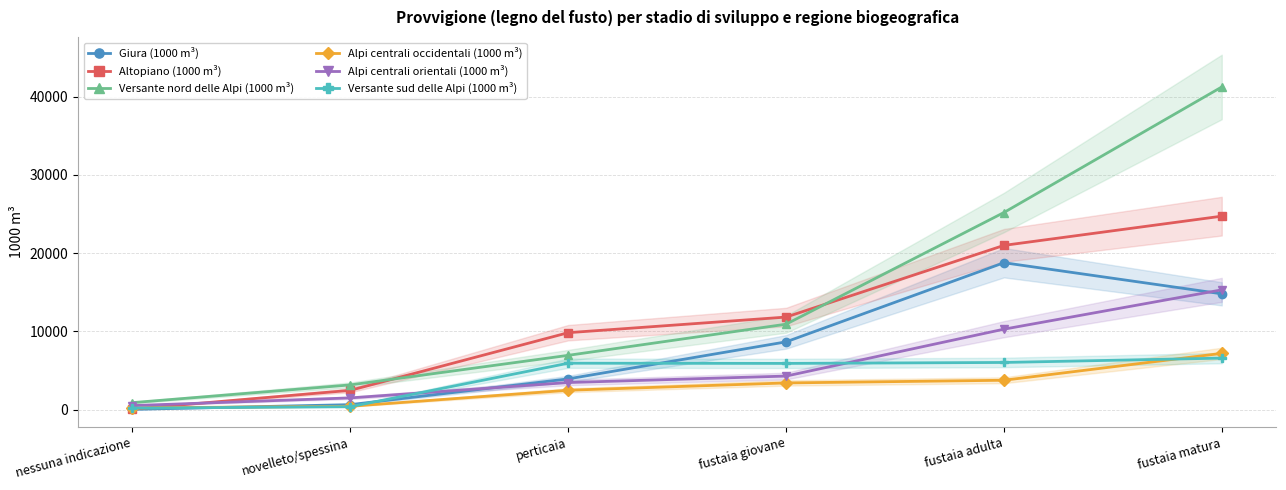

Rank the categories by Versante sud delle Alpi (1000 m³) value from highest to lowest.

fustaia matura, fustaia adulta, perticaia, fustaia giovane, novelleto/spessina, nessuna indicazione